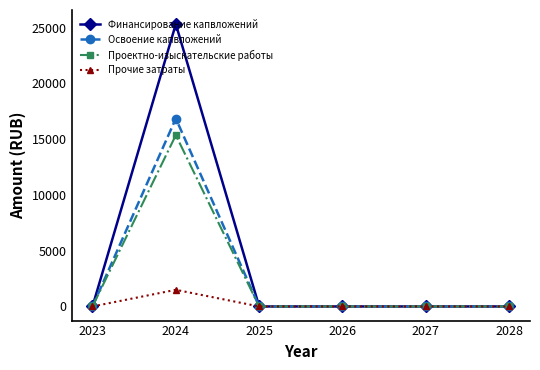

Rank the series by their maximum value, from highest to lowest.

Финансирование капвложений, Освоение капвложений, Проектно-изыскательские работы, Прочие затраты